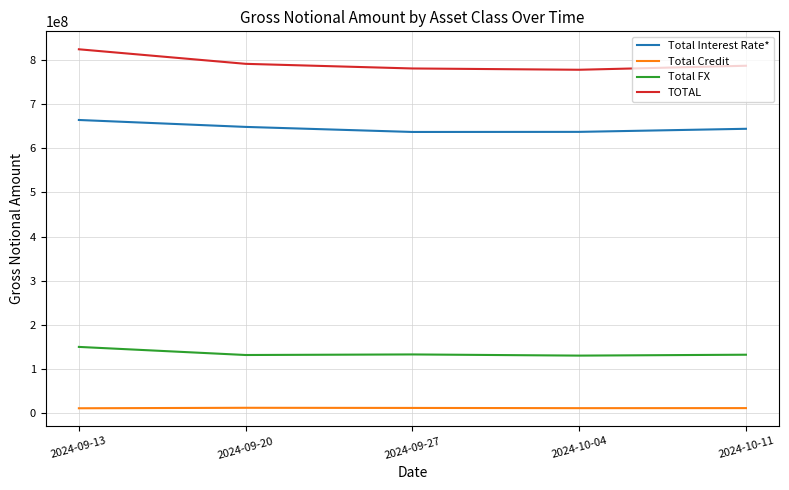

At which label does Total Credit first exceed 10946372?

2024-09-20